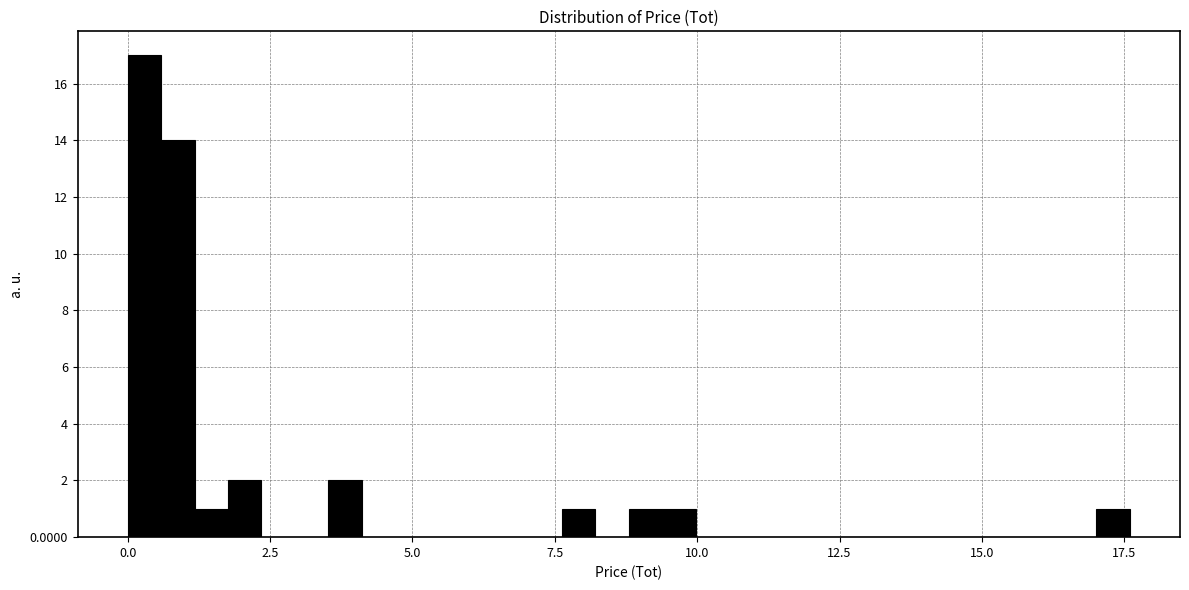

Around what value on the x-axis is the tallest bar? Give the approximate position of its centre, as read against the axis.

0.5